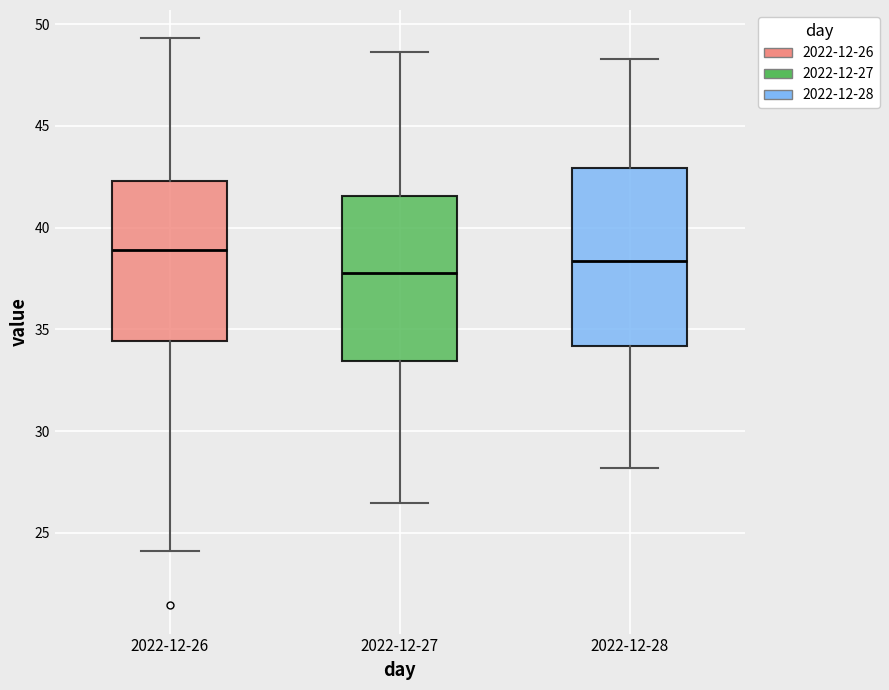

Which box is the tallest, from its lower edge to its upper edge?

2022-12-28